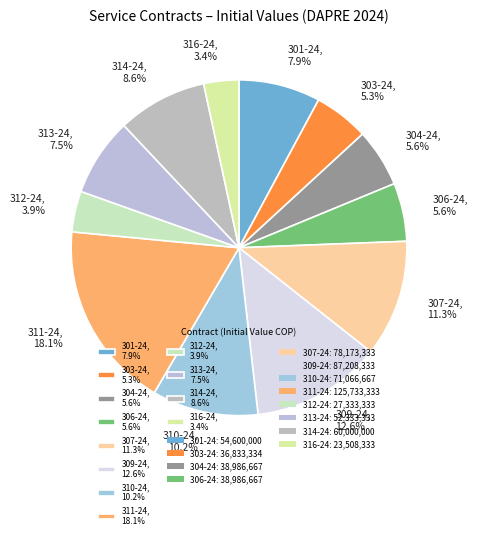

Is the sum of 316-24, 3.4% and 313-24, 7.5% greater than half?

No